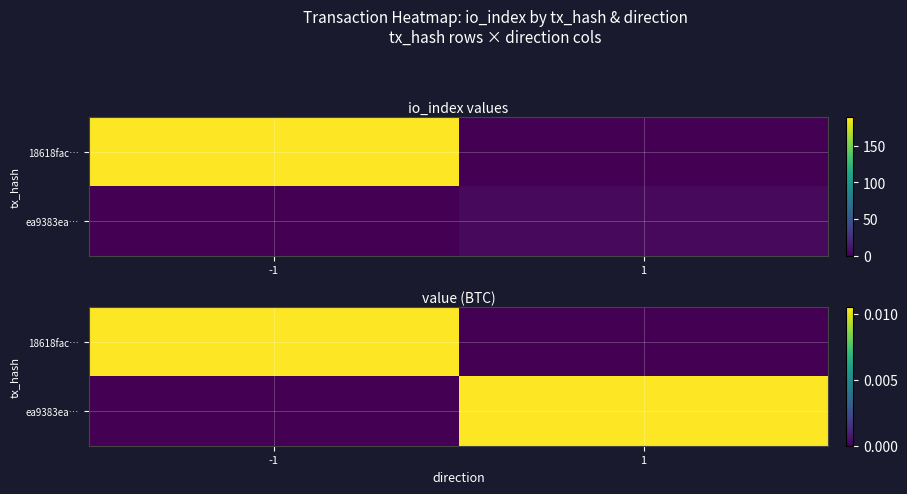

Which series has the largest range (max minus min)?

18618fac…